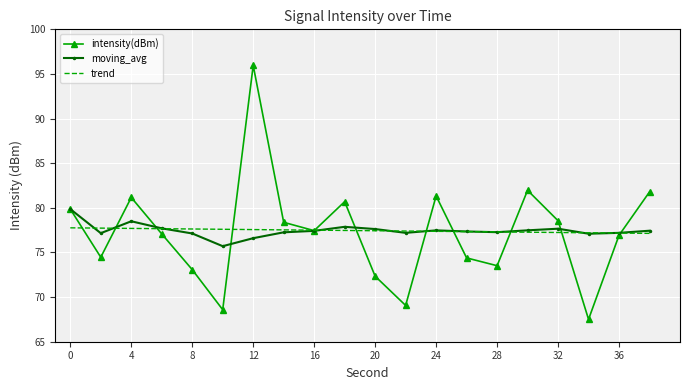

List the series in order of their peak value, lowest first.

trend, moving_avg, intensity(dBm)